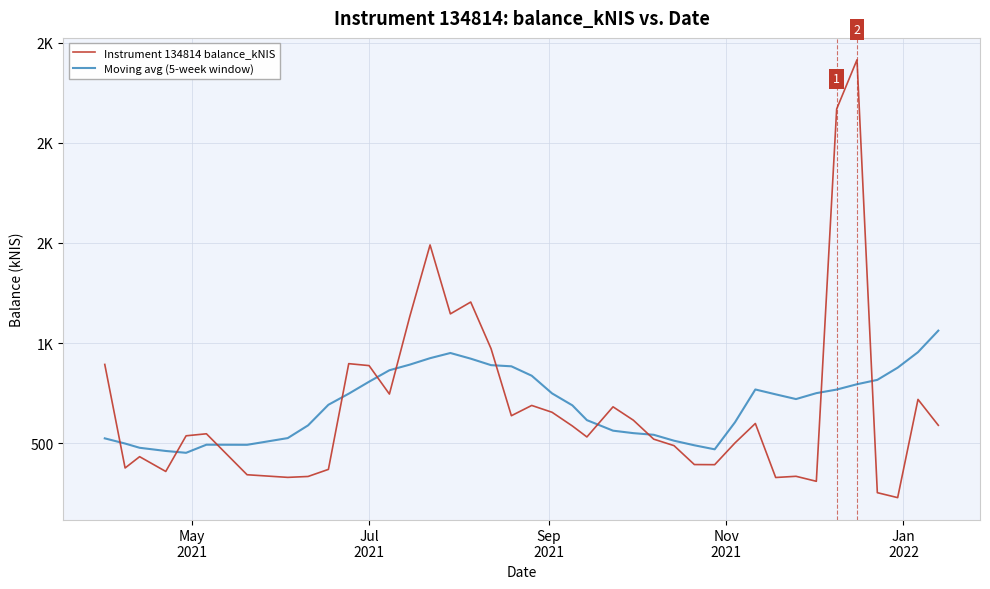

What are all the series names shown in the legend?

Instrument 134814 balance_kNIS, Moving avg (5-week window)